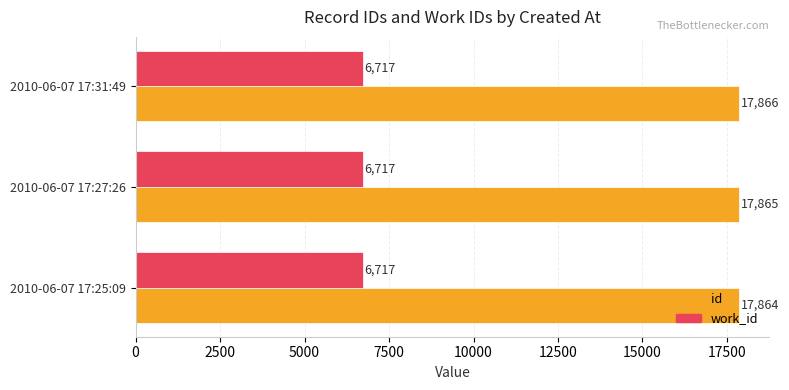

True or false: work_id has a value of 10223 at 2010-06-07 17:31:49.

False